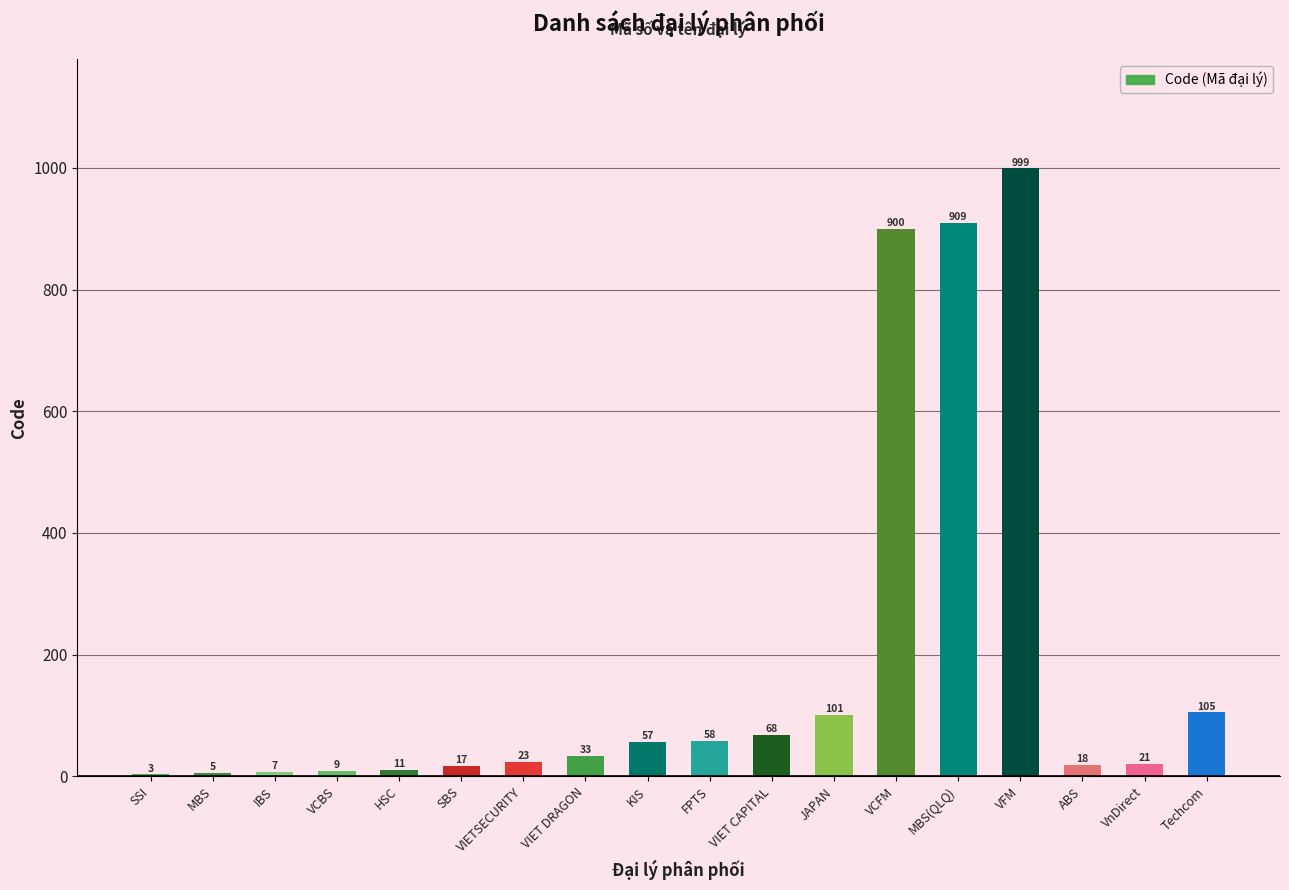

At which label is the value closest to 501?

Techcom